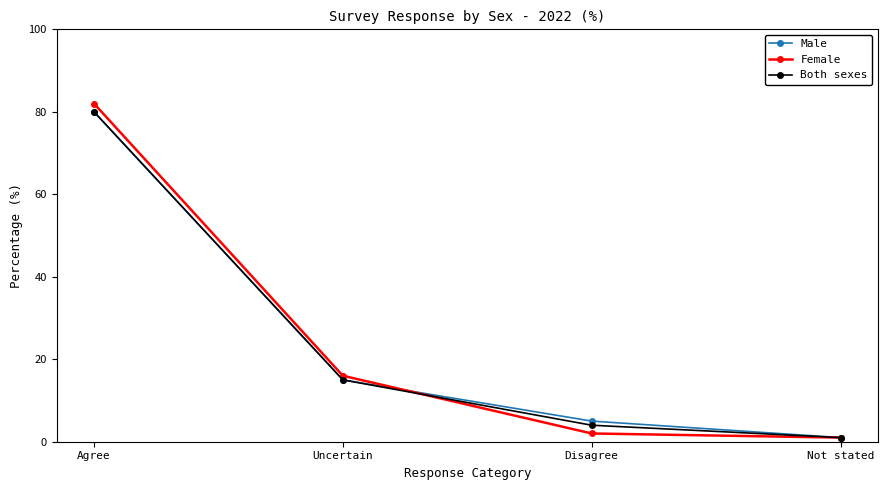

What is the sum of the Female values at Agree and Disagree?

84